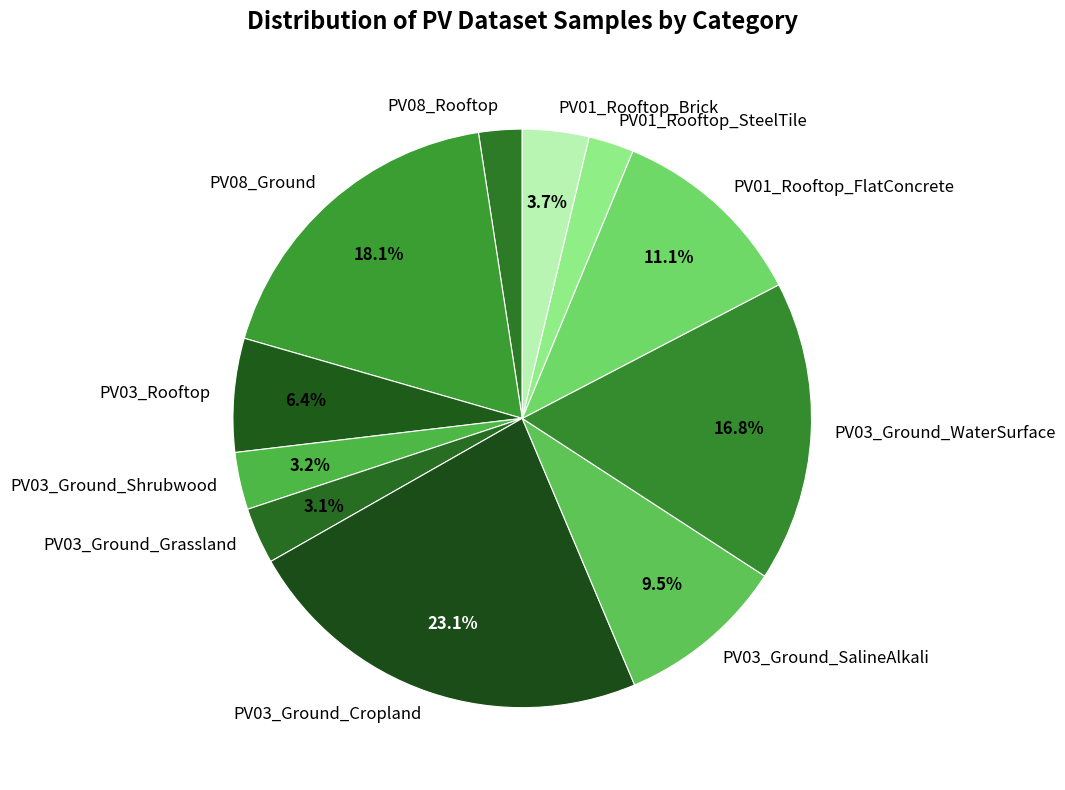

Which slice is the largest?

PV03_Ground_Cropland